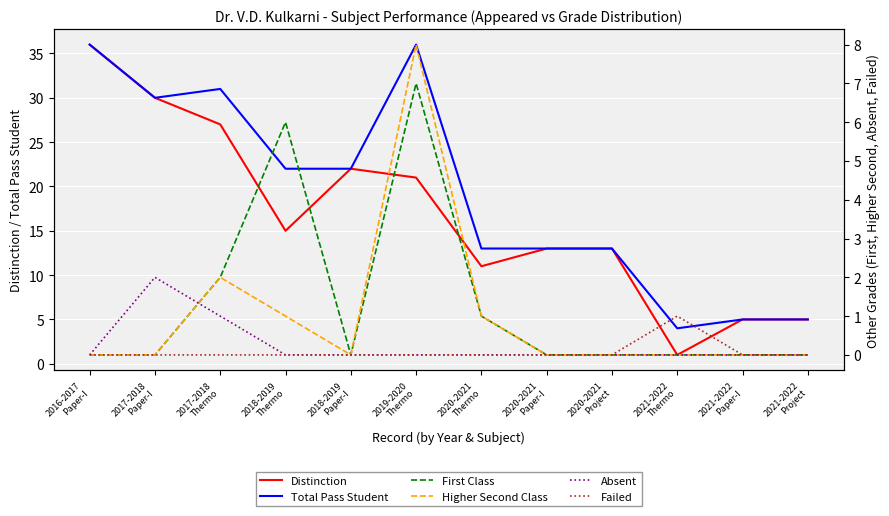

What is the difference between the maximum and second lowest values in the First Class series?

7